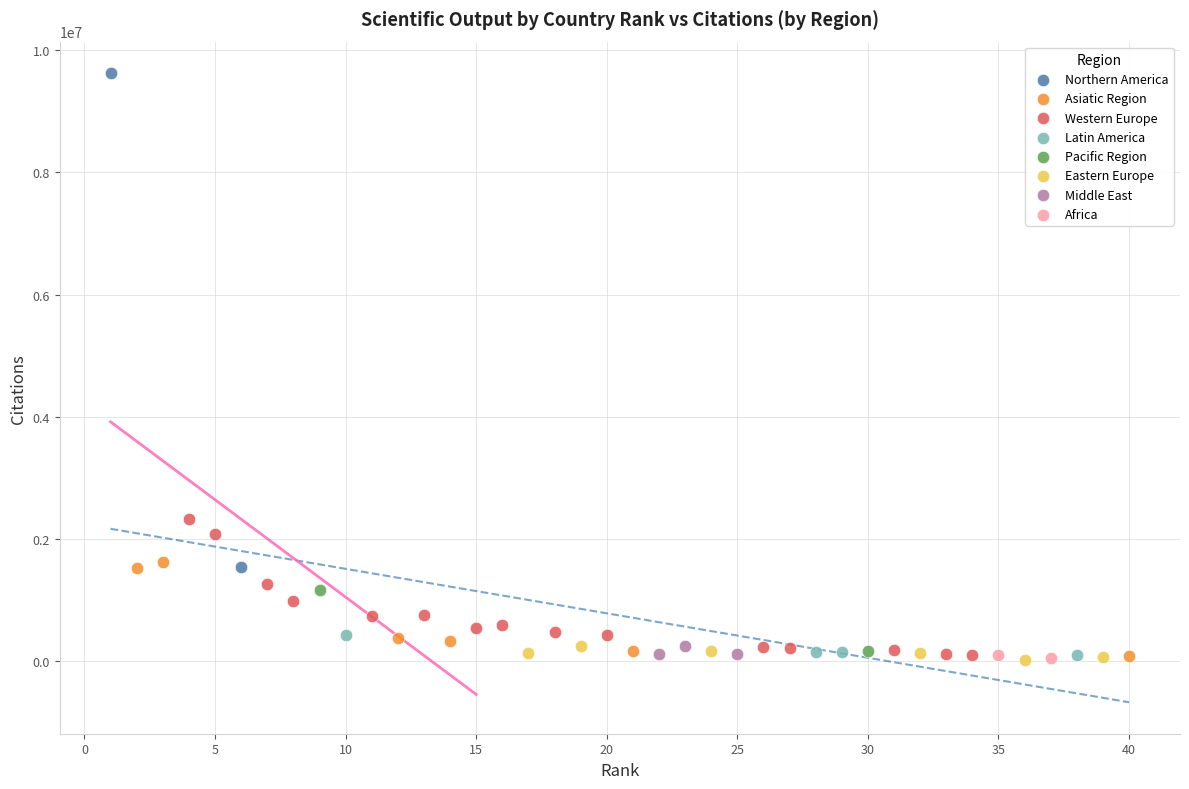

What are all the series names shown in the legend?

Northern America, Asiatic Region, Western Europe, Latin America, Pacific Region, Eastern Europe, Middle East, Africa